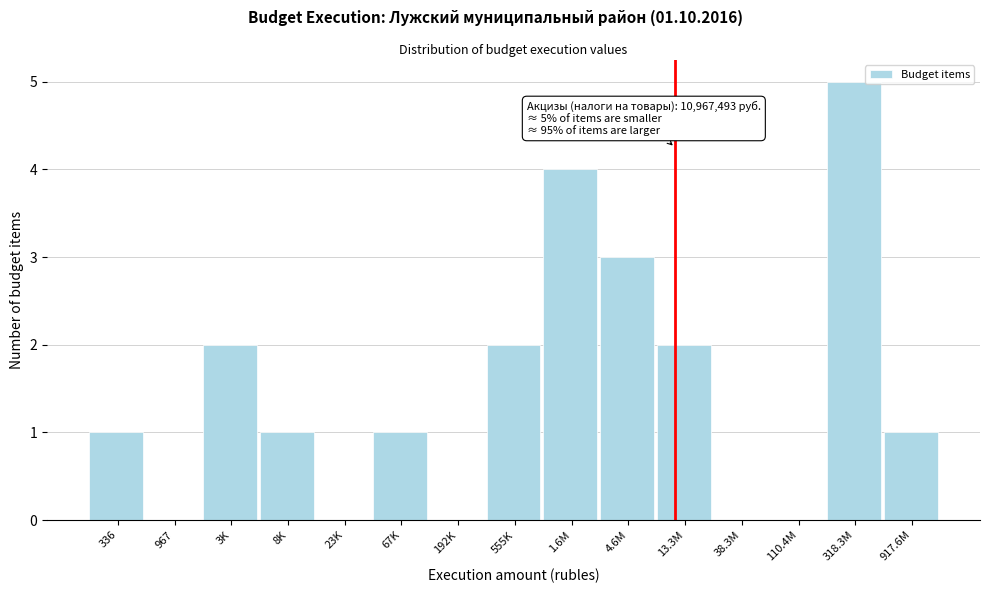

Reading right to left, transcribe all the data shown in this chart.

917.6M=1	318.3M=5	110.4M=0	38.3M=0	13.3M=2	4.6M=3	1.6M=4	555K=2	192K=0	67K=1	23K=0	8K=1	3K=2	967=0	336=1